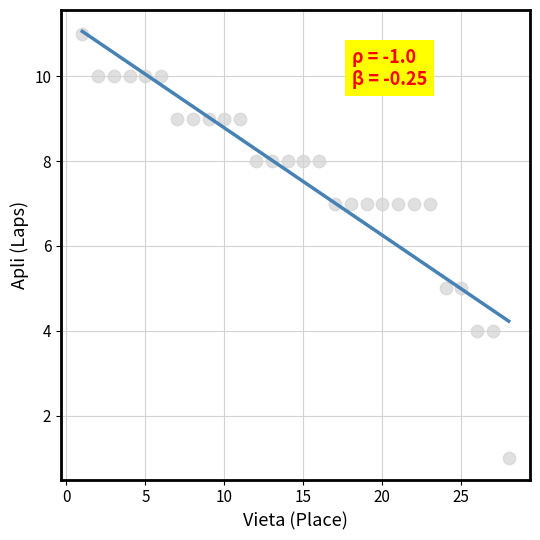

What is the range of X values (max minus min)?

27